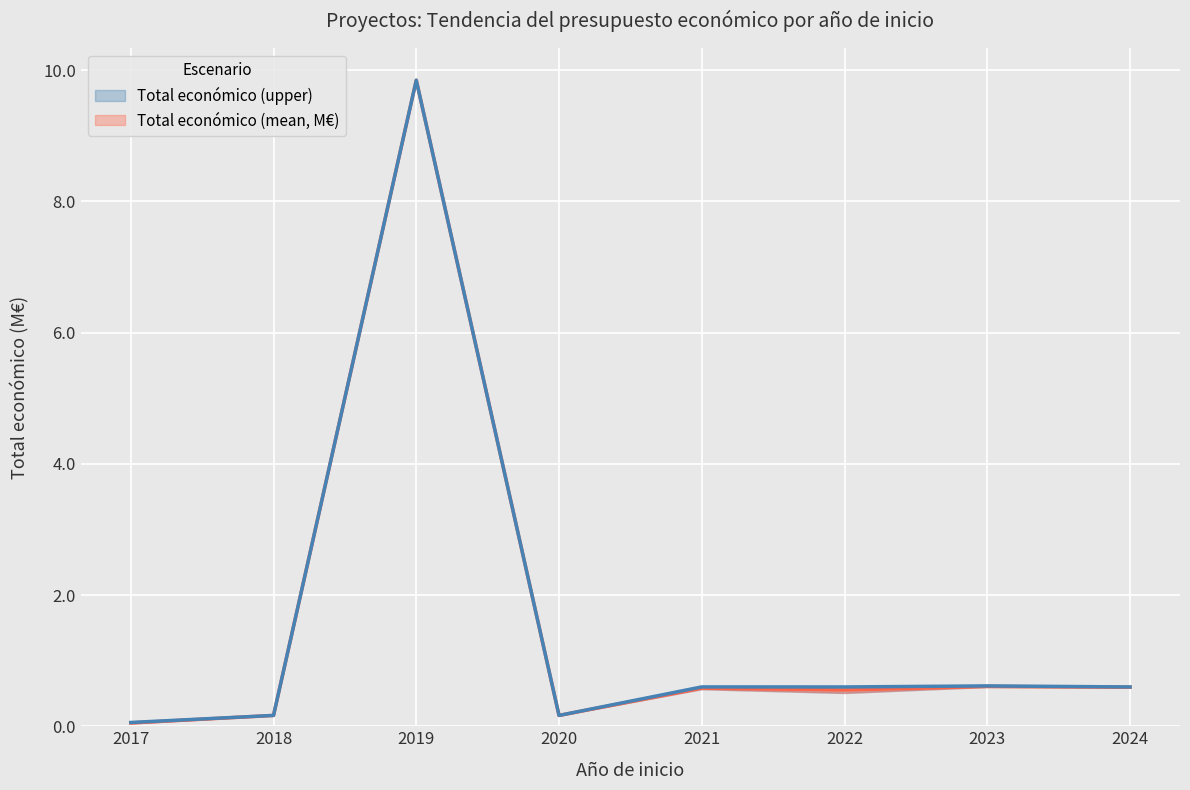

What are all the series names shown in the legend?

Total económico (mean, M€), Total económico (upper)